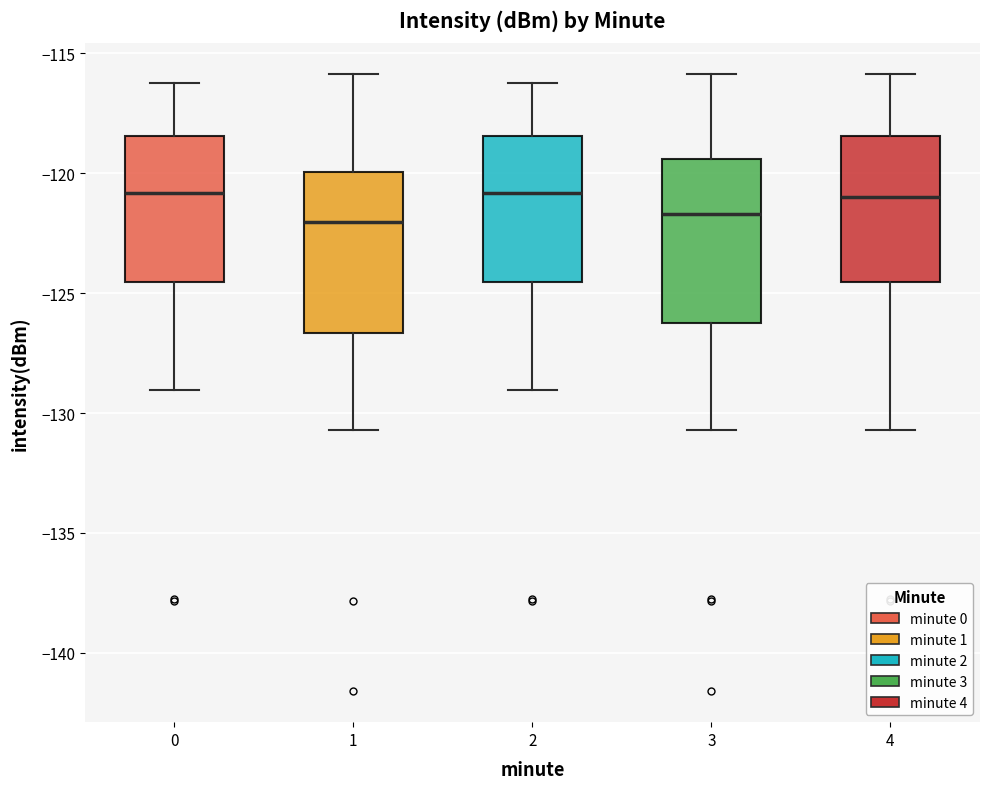

Where is the lower edge of the box at x = 3 on the y-axis? The values are not printed on the chart, so give them approximately, as read against the axis.

-126.0